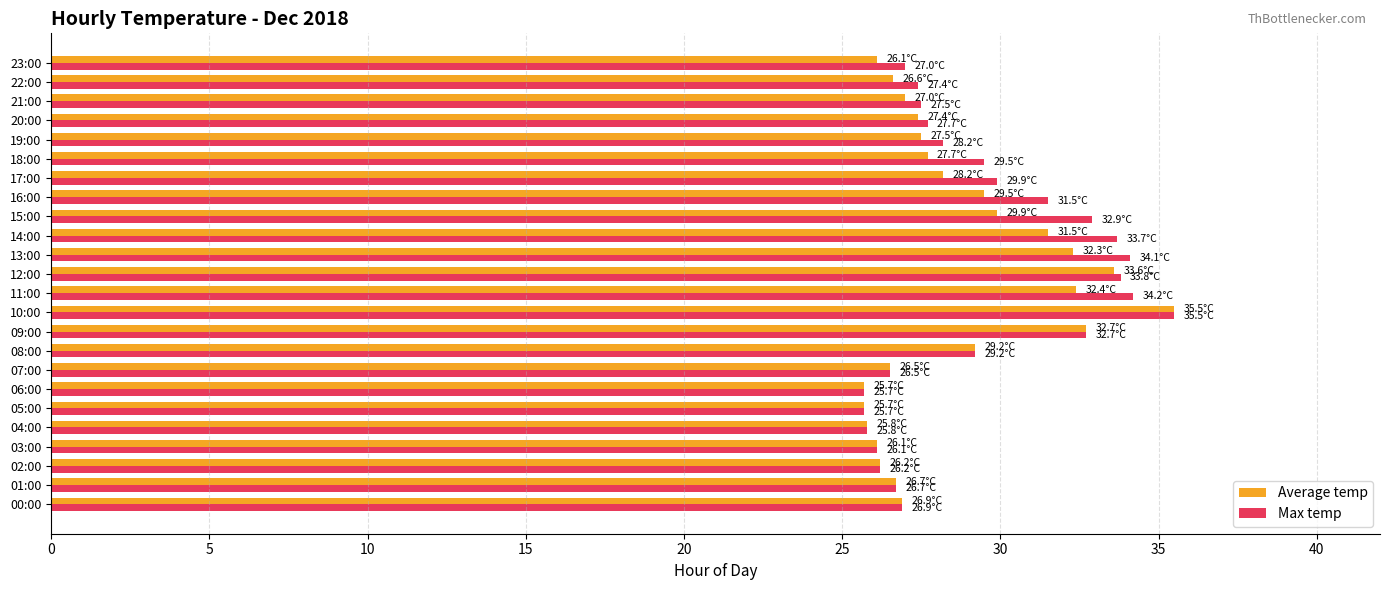

What is the lowest value of the Average temp series?

25.7